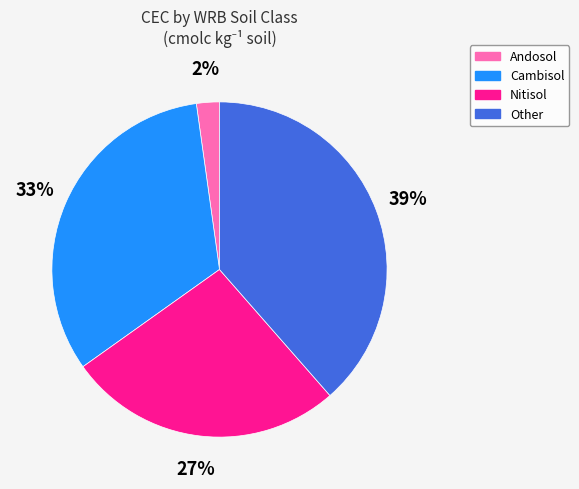

How many segments does this pie chart have?

4